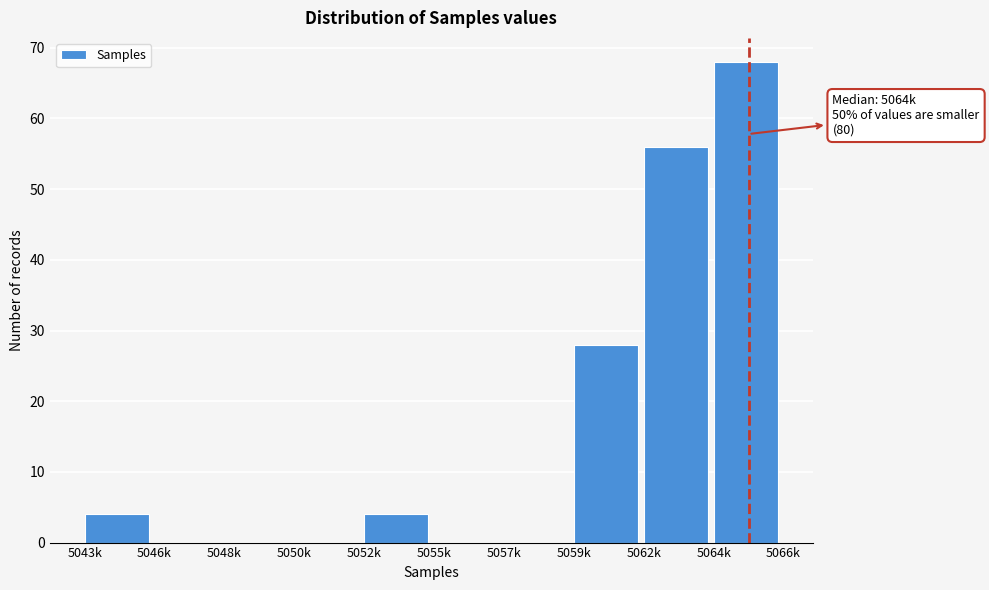

Reading left to right, list all the values displayed in this chart.

5043k=4	5046k=0	5048k=0	5050k=0	5052k=4	5055k=0	5057k=0	5059k=28	5062k=56	5064k=68